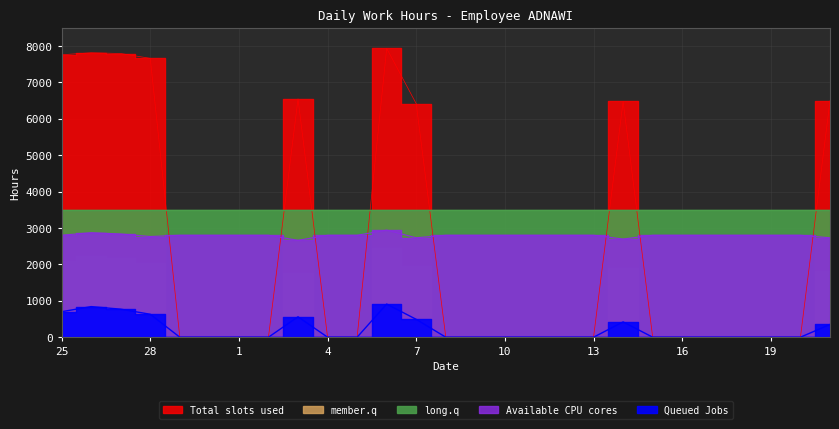

The value of Total slots used at 14 is 6475.0. True or false?

True